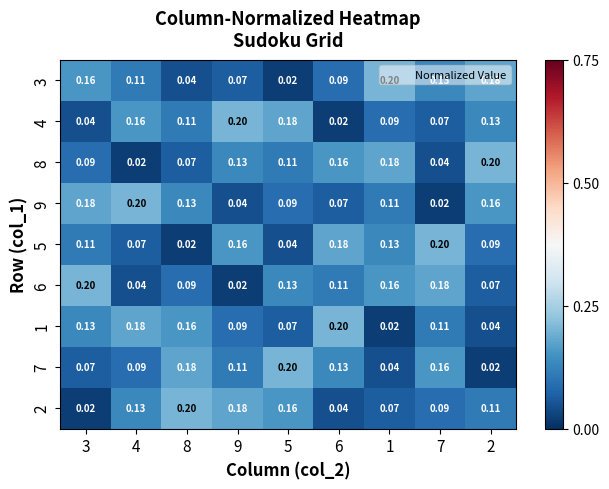

Count the number of categories in the chart.

9